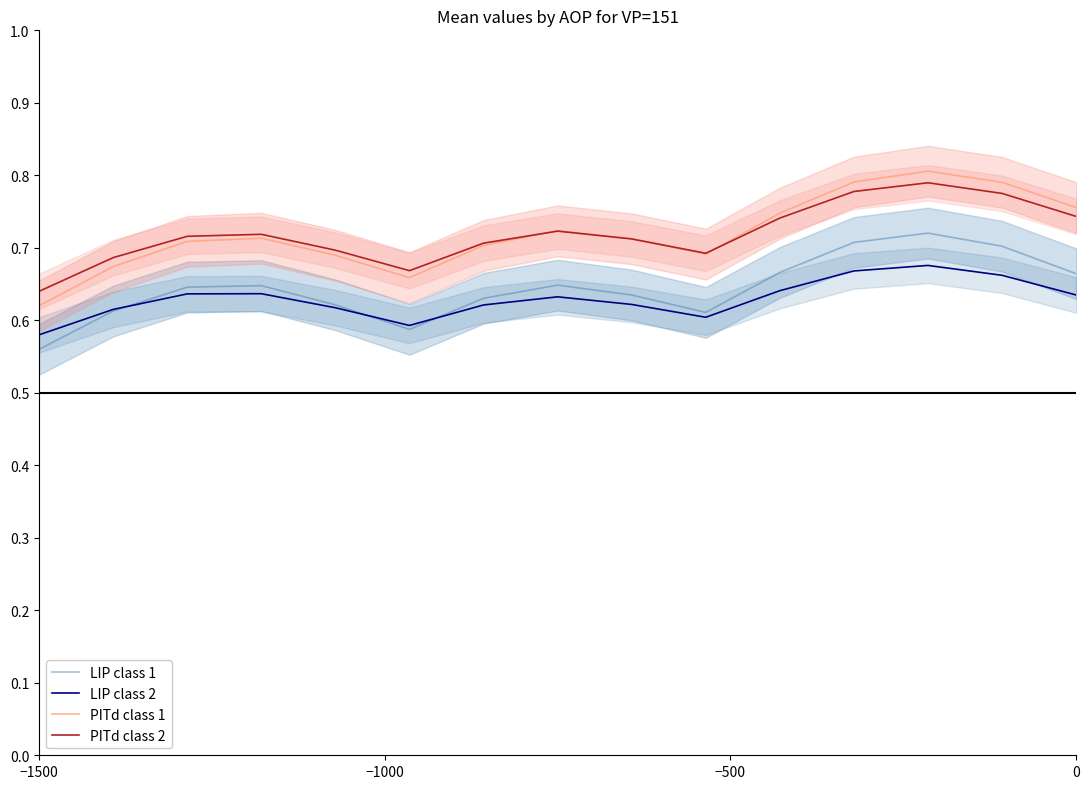

True or false: LIP class 2 and PITd class 1 cross at least once.

False